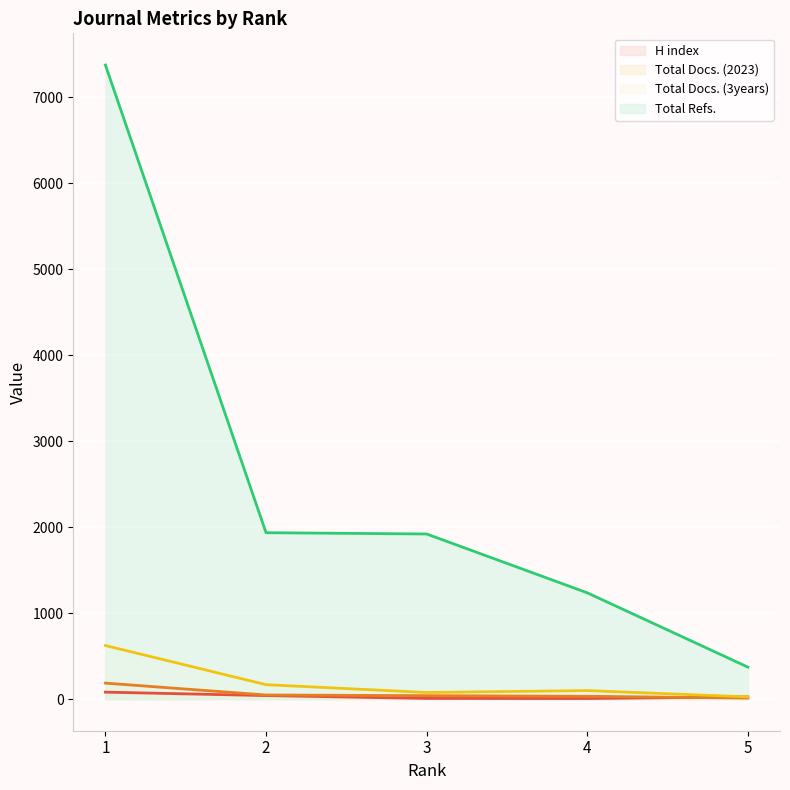

What is the approximate value of H index at 5, to the nearest 5?

25